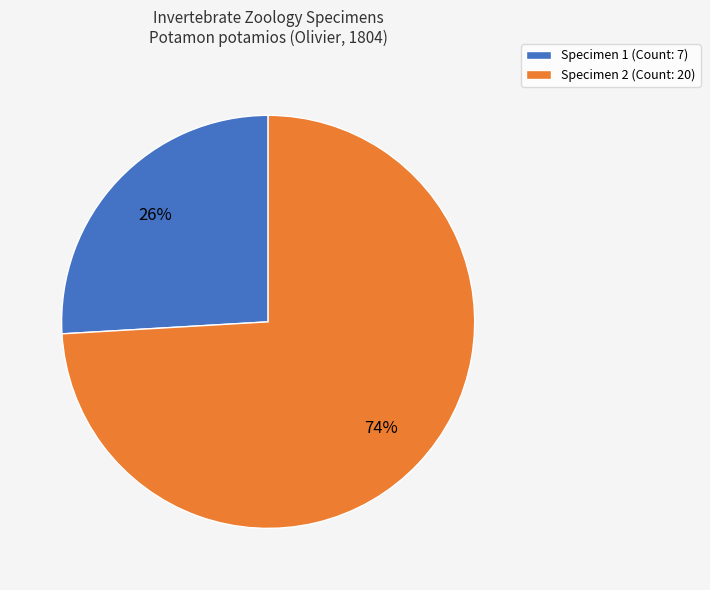

Is it true that Specimen 1 (Count: 7) is 40% of the pie?

False